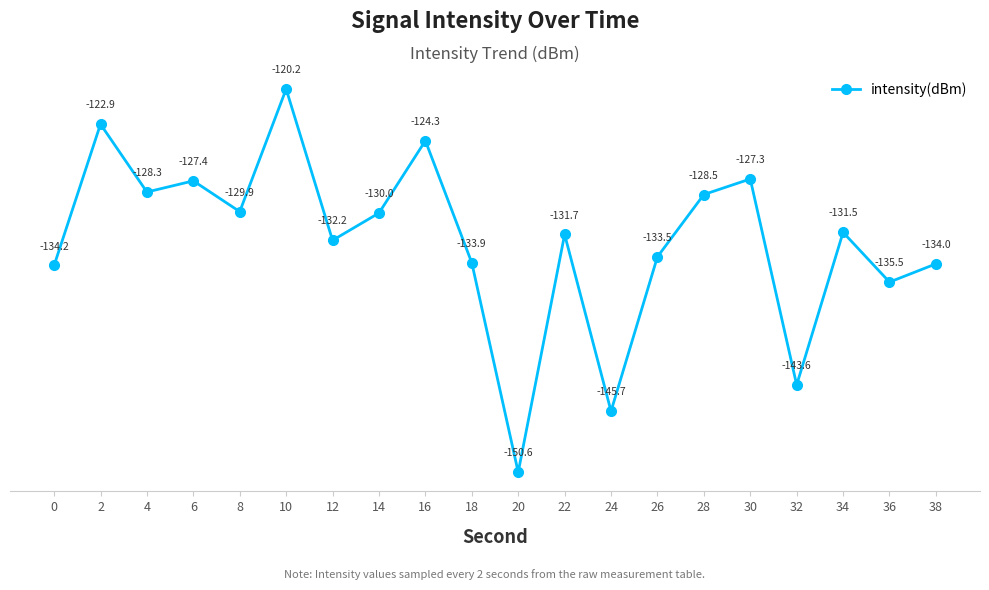

What is the value of the 5th point from the left?

-129.9